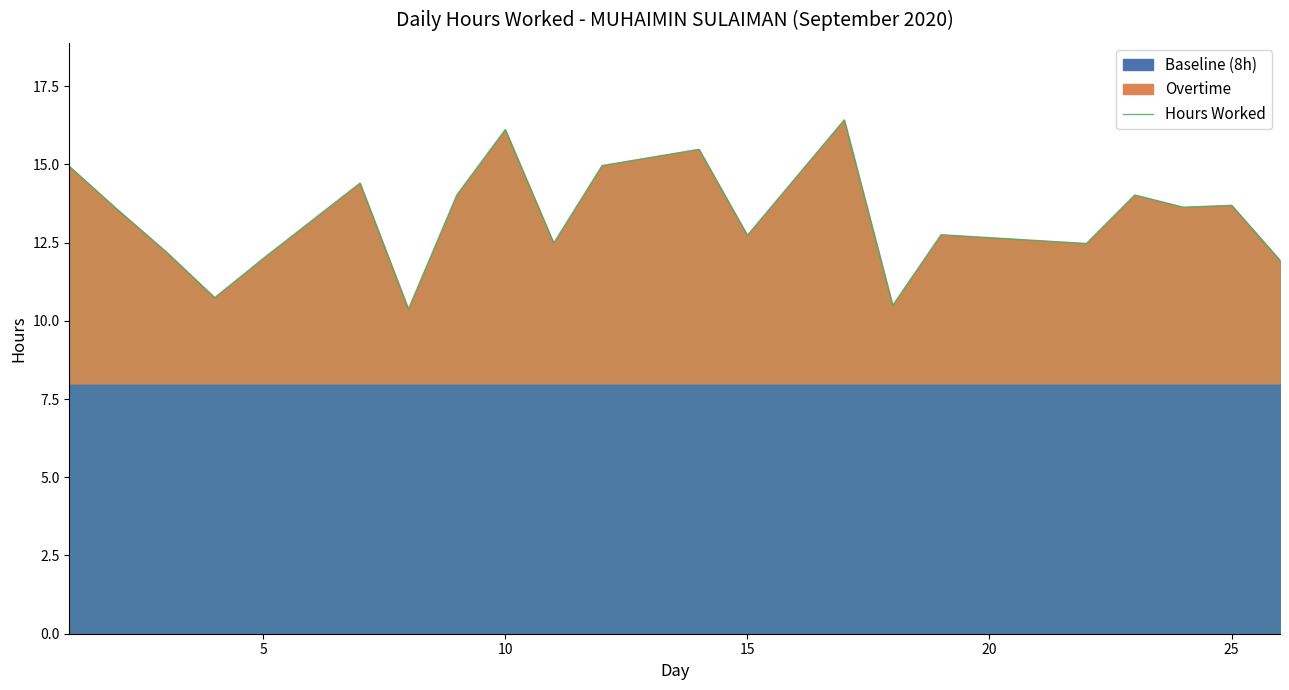

What is the lowest value of the Hours Worked series?

10.4